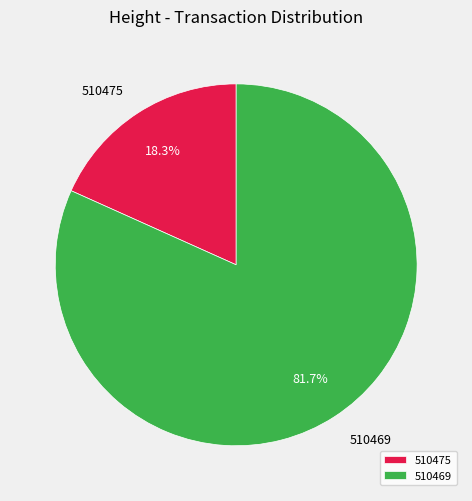

Is there a majority slice in this chart?

Yes